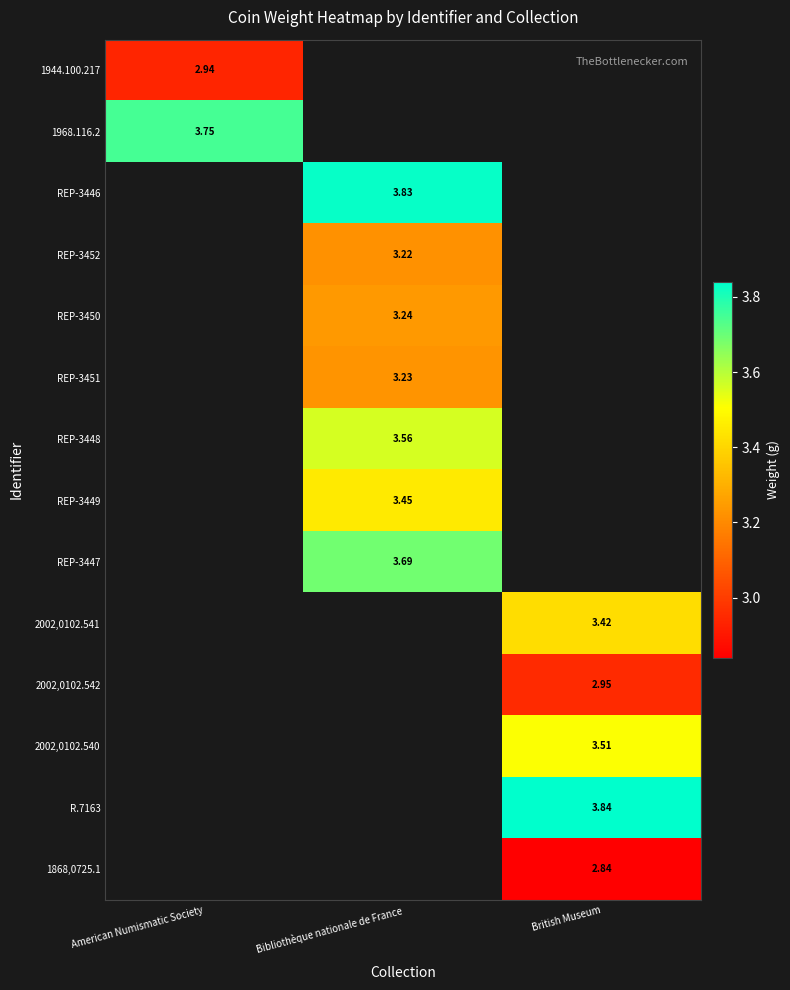

Is the value of REP-3449 at Bibliothèque nationale de France greater than the value of REP-3448 at Bibliothèque nationale de France?

No